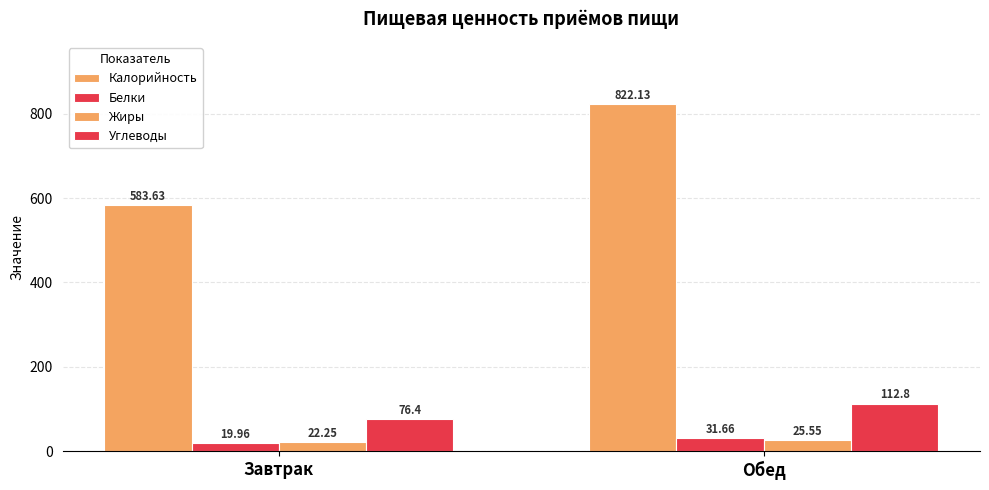

What is the label of the 2nd bar from the right?

Завтрак